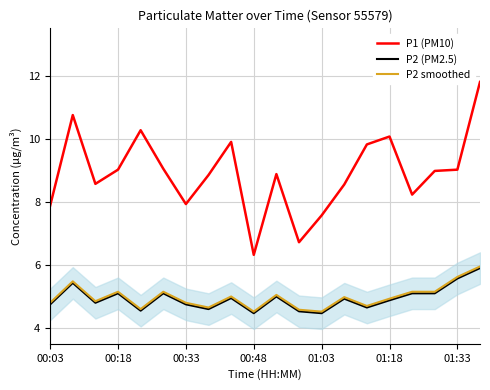

What is the highest value of the P2 (PM2.5) series?

5.9